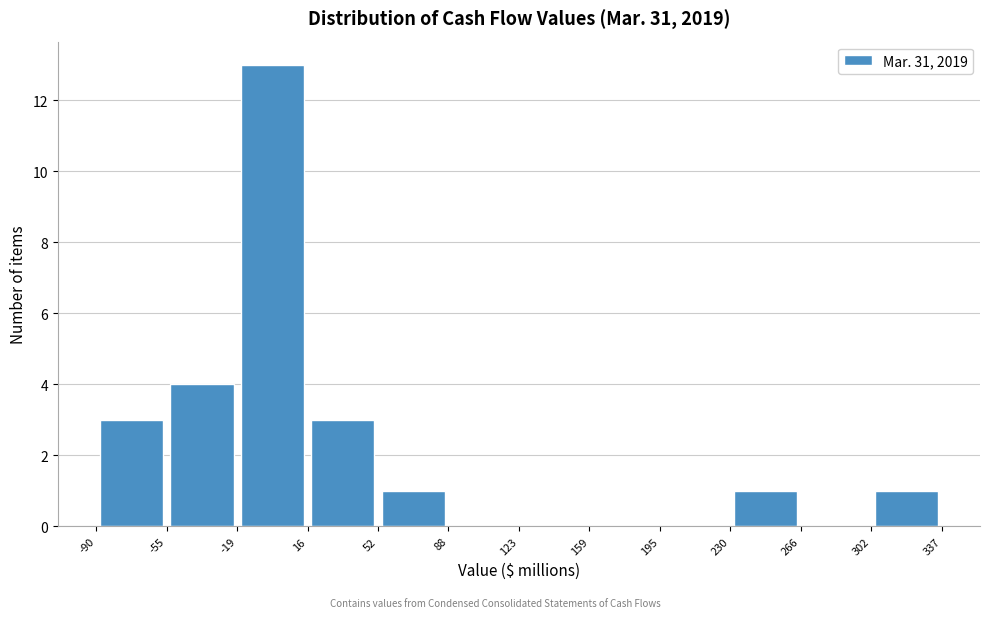

Reading left to right, list every bar in this chart as the range it spans on the x-axis followed by its height. The values are not printed on the chart, so give them approximately, as read against the axis.

-90 to -55: 3
-55 to -19: 4
-19 to 16: 13
16 to 52: 3
52 to 88: 1
88 to 123: 0
123 to 159: 0
159 to 195: 0
195 to 230: 0
230 to 266: 1
266 to 302: 0
302 to 337: 1